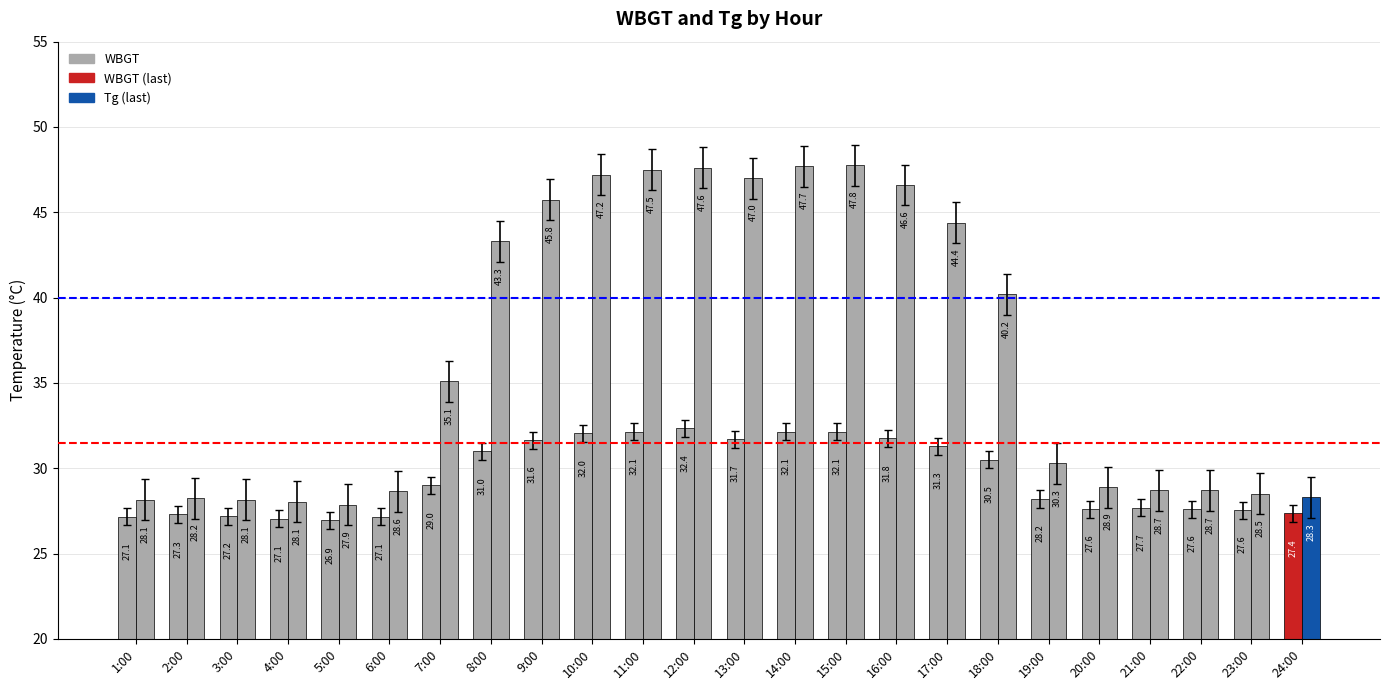

How many groups of bars are there?

24